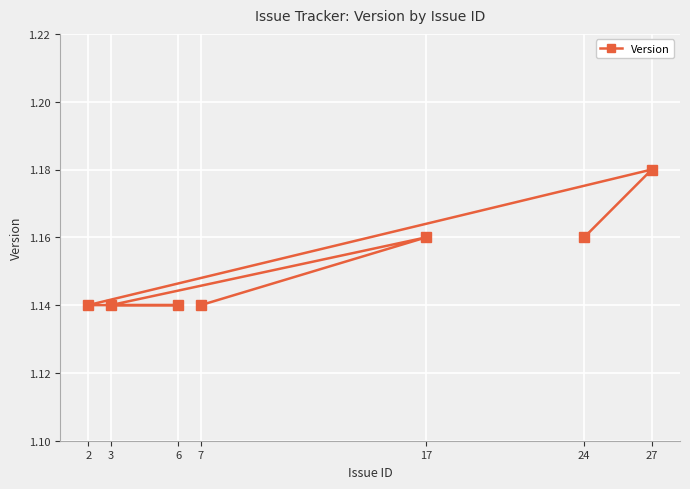

Is it true that the value at 3 is 0.6?

False